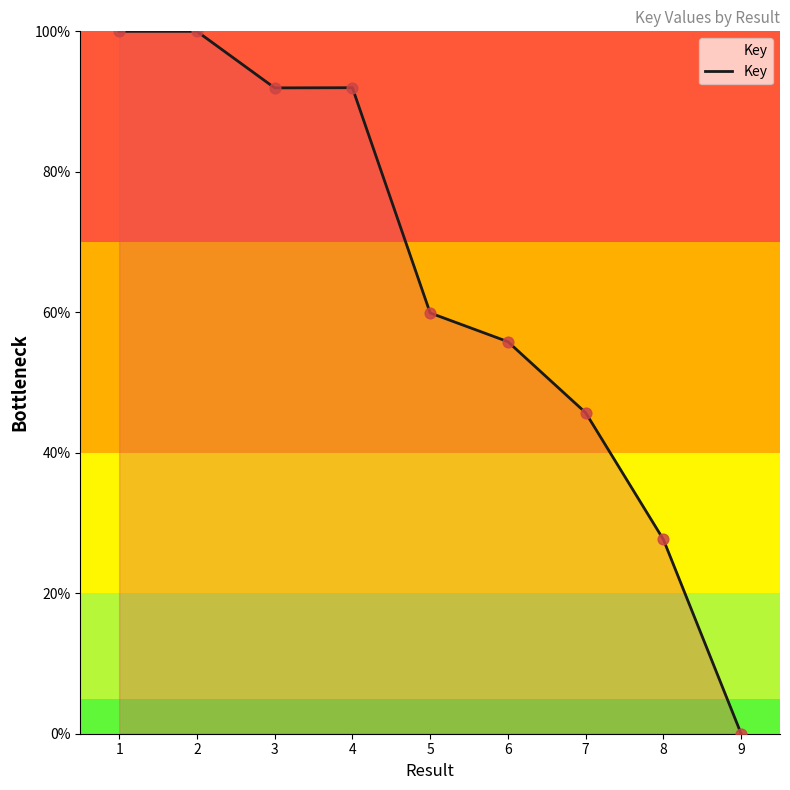

What is the ratio of the value at 1 to the value at 8?

3.6